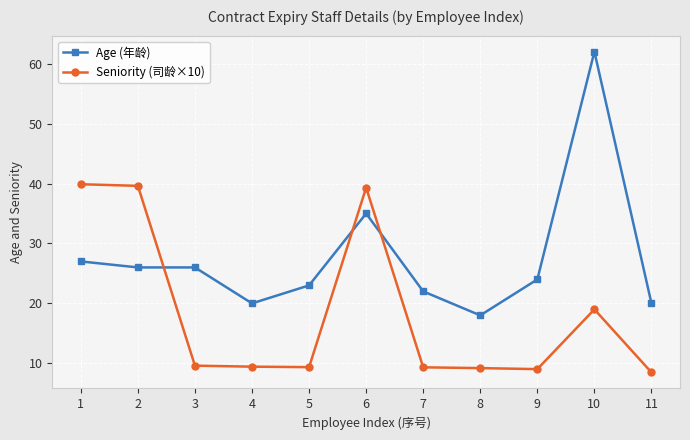

Between 4 and 9, which series saw the biggest shift?

Age (年龄)